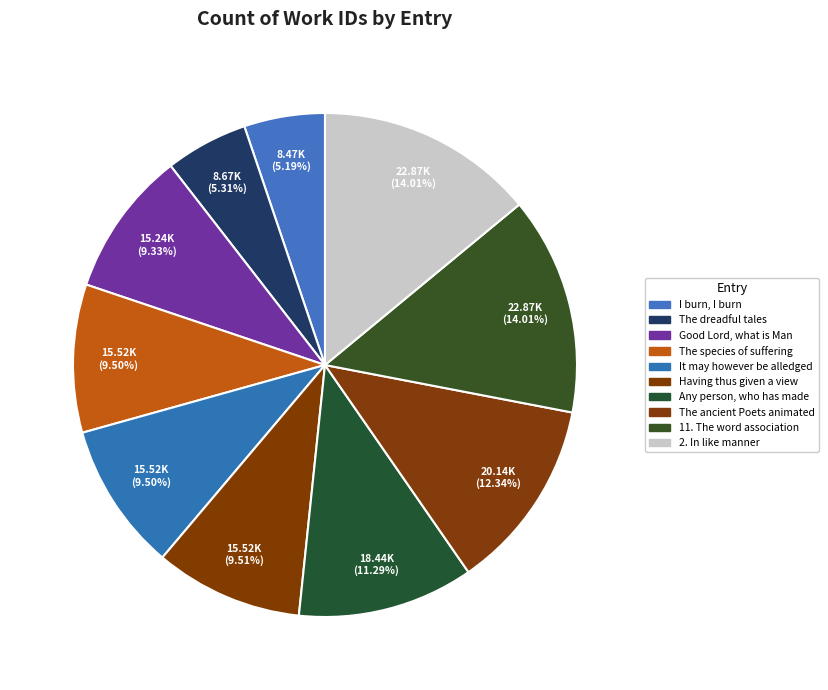

Count the number of slices in the pie.

10